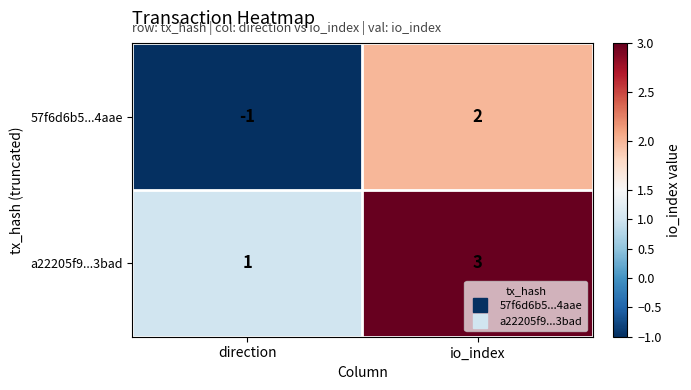

Which label corresponds to the smallest value in the chart?

direction